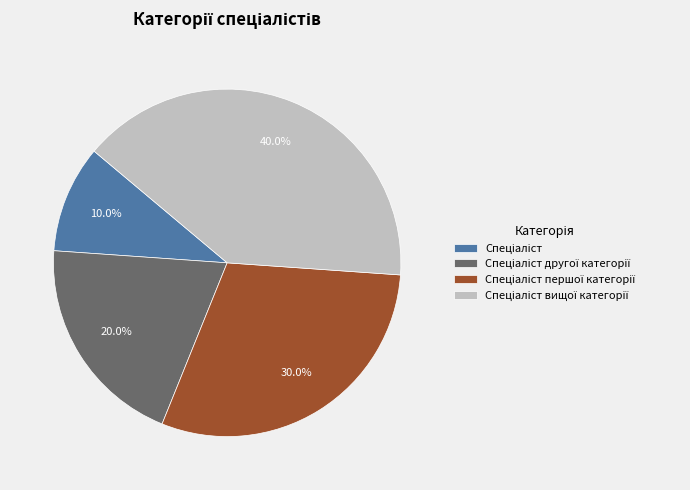

To the nearest percent, what is the difference between the largest and smallest slice percentages?

30%